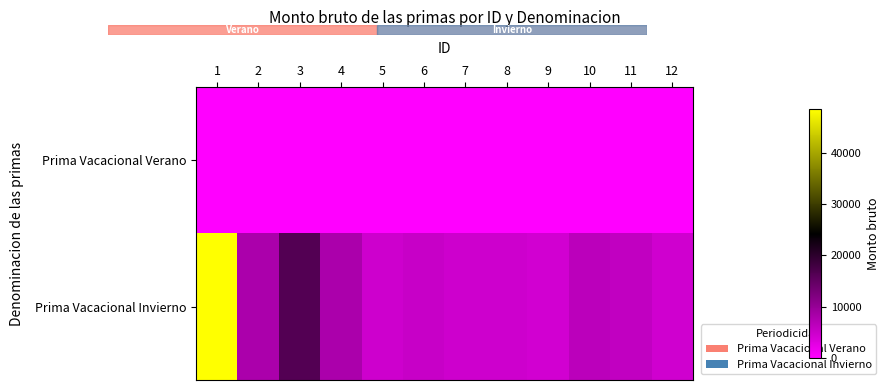

Reading left to right, list all the values displayed in this chart.

Prima Vacacional Verano: 1=0.0	2=0.0	3=0.0	4=0.0	5=0.0	6=0.0	7=0.0	8=0.0	9=0.0	10=0.0	11=0.0	12=0.0
Prima Vacacional Invierno: 1=48463.1	2=7980.0	3=16302.6	4=7980.3	5=4896.4	6=5394.5	7=4896.4	8=4896.4	9=4494.0	10=6541.6	11=5888.4	12=4637.3